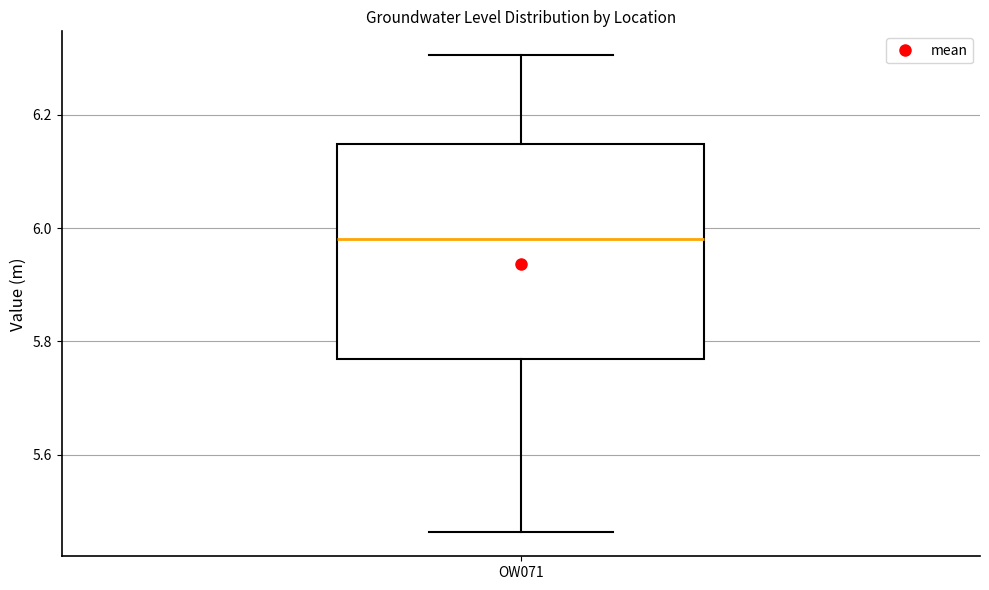

Where is the lower edge of the box for OW071 on the y-axis? The values are not printed on the chart, so give them approximately, as read against the axis.

5.76